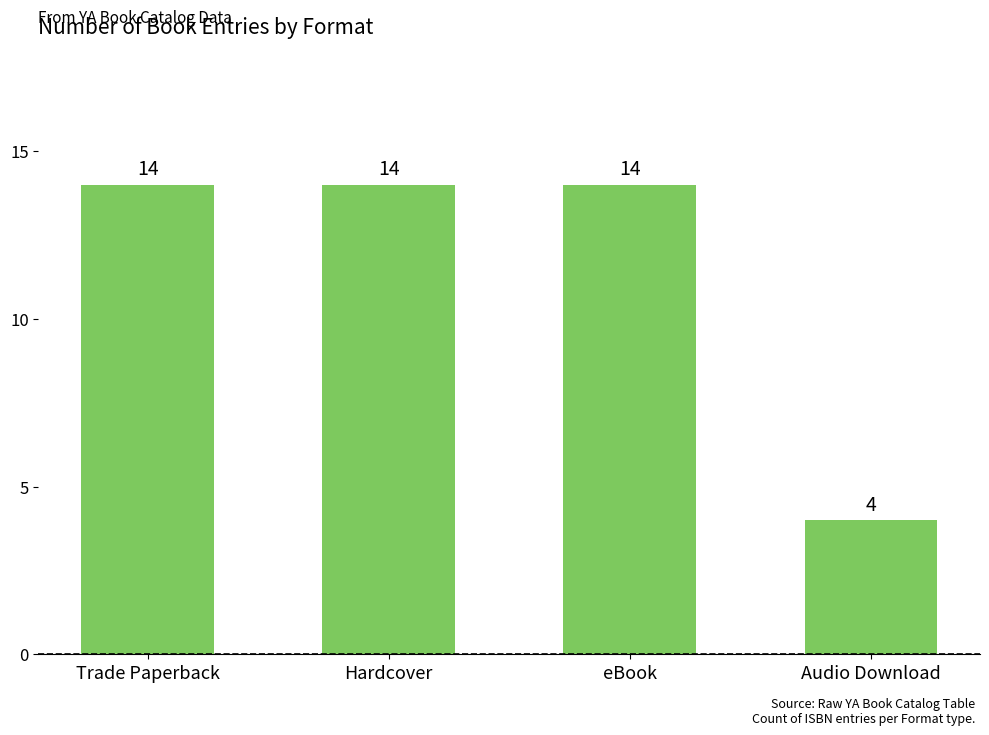

What is the change in value from eBook to Audio Download?

-10